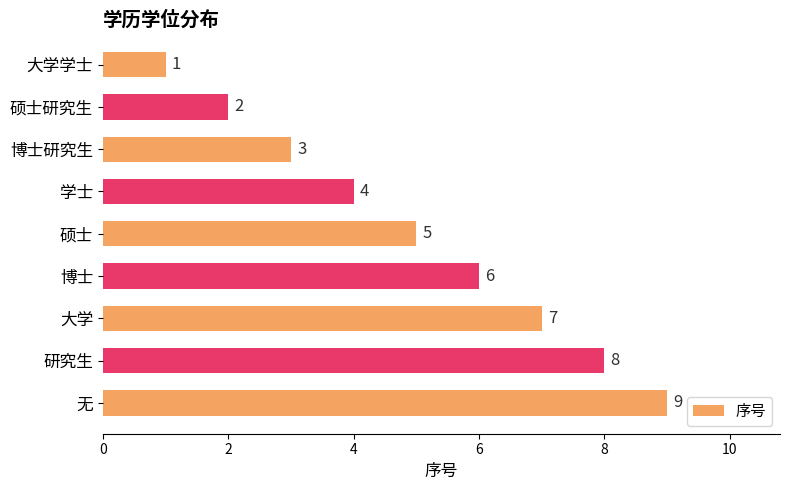

How many values are between 3 and 7?

5